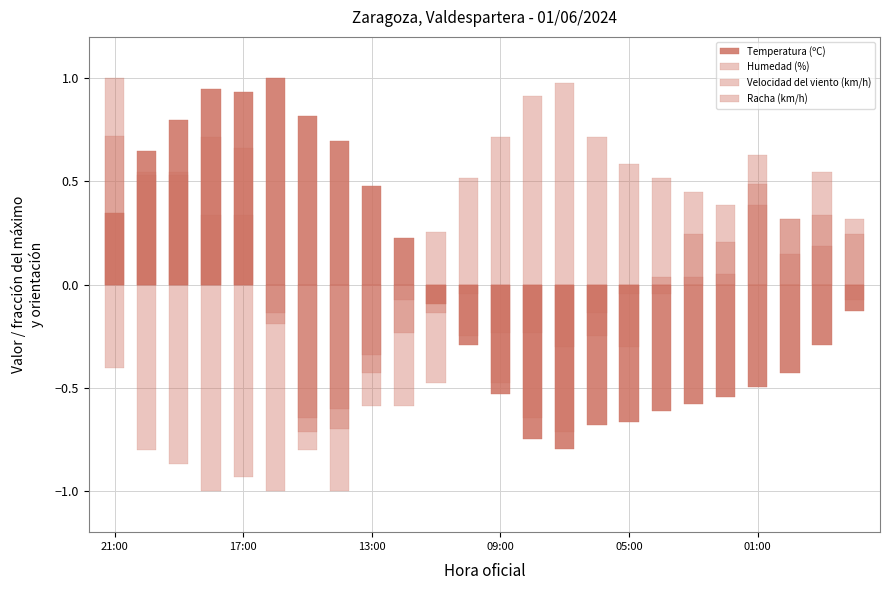

How many distinct data groups are displayed?

4